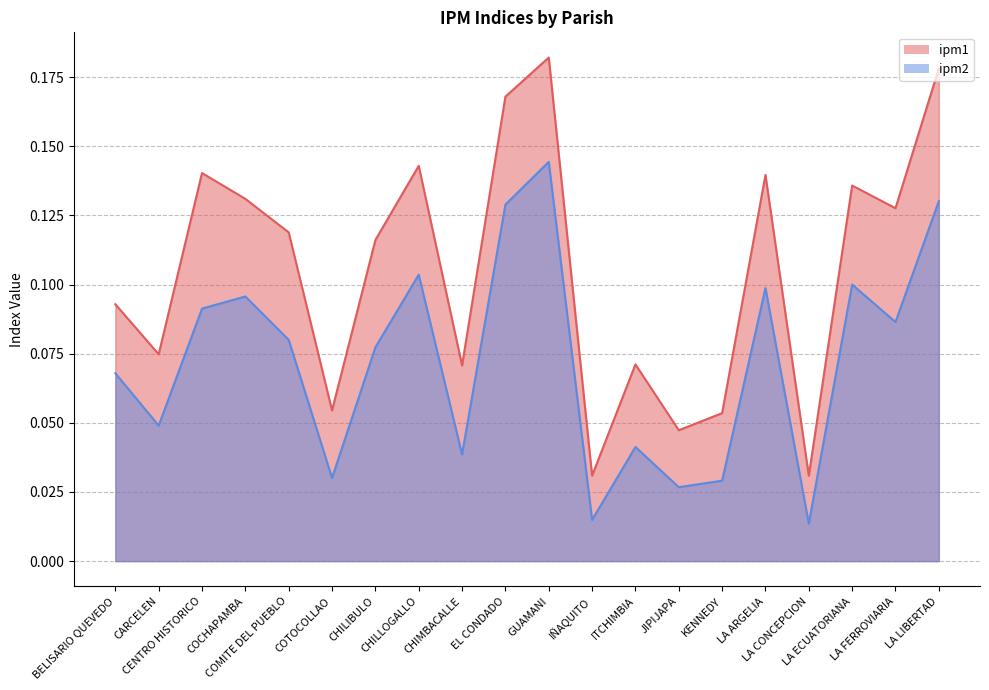

List the labels in order of ipm2 value, largest first.

GUAMANI, LA LIBERTAD, EL CONDADO, CHILLOGALLO, LA ECUATORIANA, LA ARGELIA, COCHAPAMBA, CENTRO HISTORICO, LA FERROVIARIA, COMITE DEL PUEBLO, CHILIBULO, BELISARIO QUEVEDO, CARCELEN, ITCHIMBIA, CHIMBACALLE, COTOCOLLAO, KENNEDY, JIPIJAPA, IÑAQUITO, LA CONCEPCION